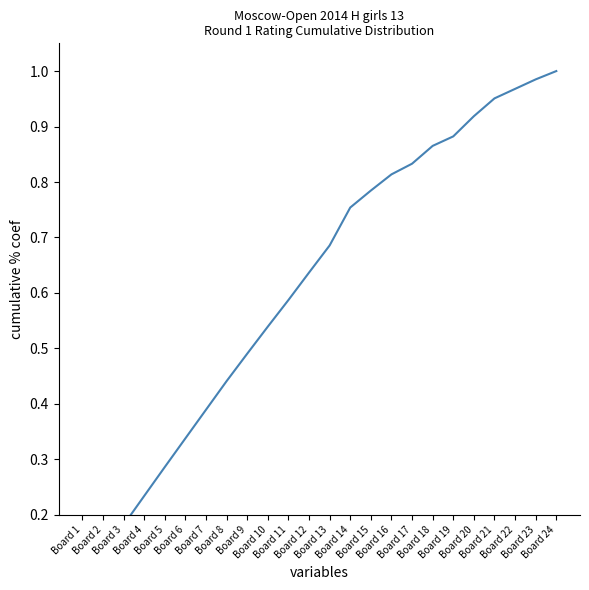

Rank the categories by value from highest to lowest.

Board 24, Board 23, Board 22, Board 21, Board 20, Board 19, Board 18, Board 17, Board 16, Board 15, Board 14, Board 13, Board 12, Board 11, Board 10, Board 9, Board 8, Board 7, Board 6, Board 5, Board 4, Board 3, Board 2, Board 1